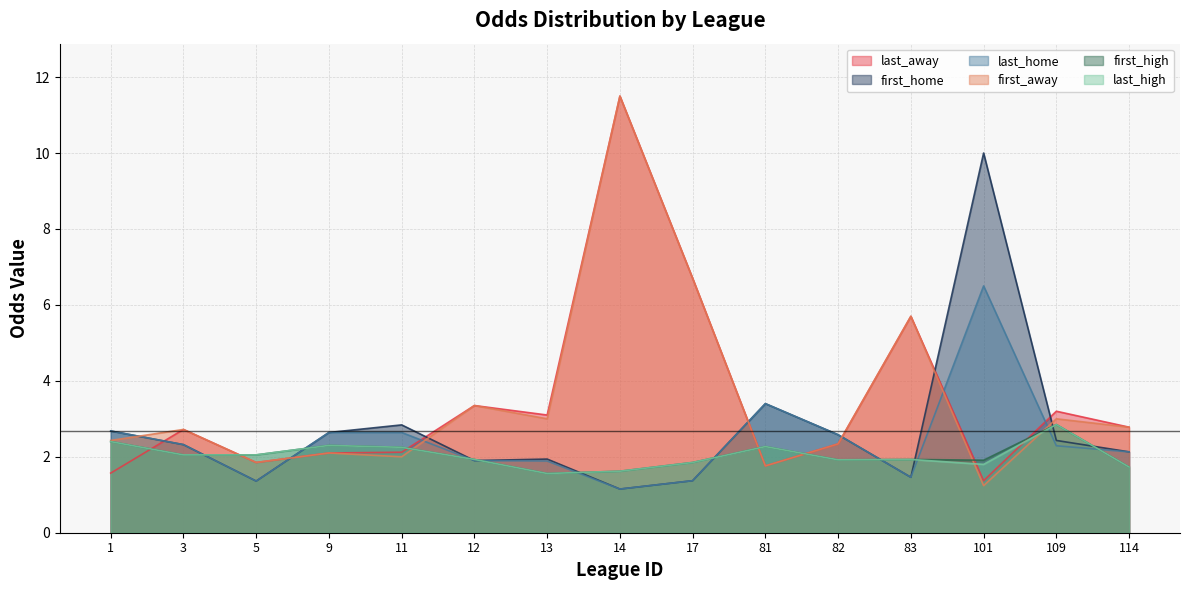

Reading right to left, extract all data points from this chart.

last_away: 114=2.8	109=3.2	101=1.4	83=5.7	82=2.3	81=1.8	17=6.7	14=11.5	13=3.1	12=3.4	11=2.1	9=2.1	5=1.9	3=2.7	1=1.6
first_home: 114=2.1	109=2.4	101=10.0	83=1.5	82=2.6	81=3.4	17=1.4	14=1.1	13=1.9	12=1.9	11=2.8	9=2.6	5=1.4	3=2.3	1=2.7
last_home: 114=2.1	109=2.3	101=6.5	83=1.5	82=2.6	81=3.4	17=1.4	14=1.1	13=1.9	12=1.9	11=2.6	9=2.6	5=1.4	3=2.3	1=2.7
first_away: 114=2.8	109=3.0	101=1.2	83=5.7	82=2.3	81=1.8	17=6.7	14=11.5	13=3.0	12=3.4	11=2.0	9=2.1	5=1.9	3=2.7	1=2.4
first_high: 114=1.7	109=2.9	101=1.9	83=1.9	82=1.9	81=2.3	17=1.9	14=1.6	13=1.6	12=1.9	11=2.2	9=2.3	5=2.0	3=2.0	1=2.4
last_high: 114=1.7	109=2.9	101=1.8	83=1.9	82=1.9	81=2.3	17=1.9	14=1.6	13=1.6	12=1.9	11=2.2	9=2.3	5=2.0	3=2.0	1=2.4